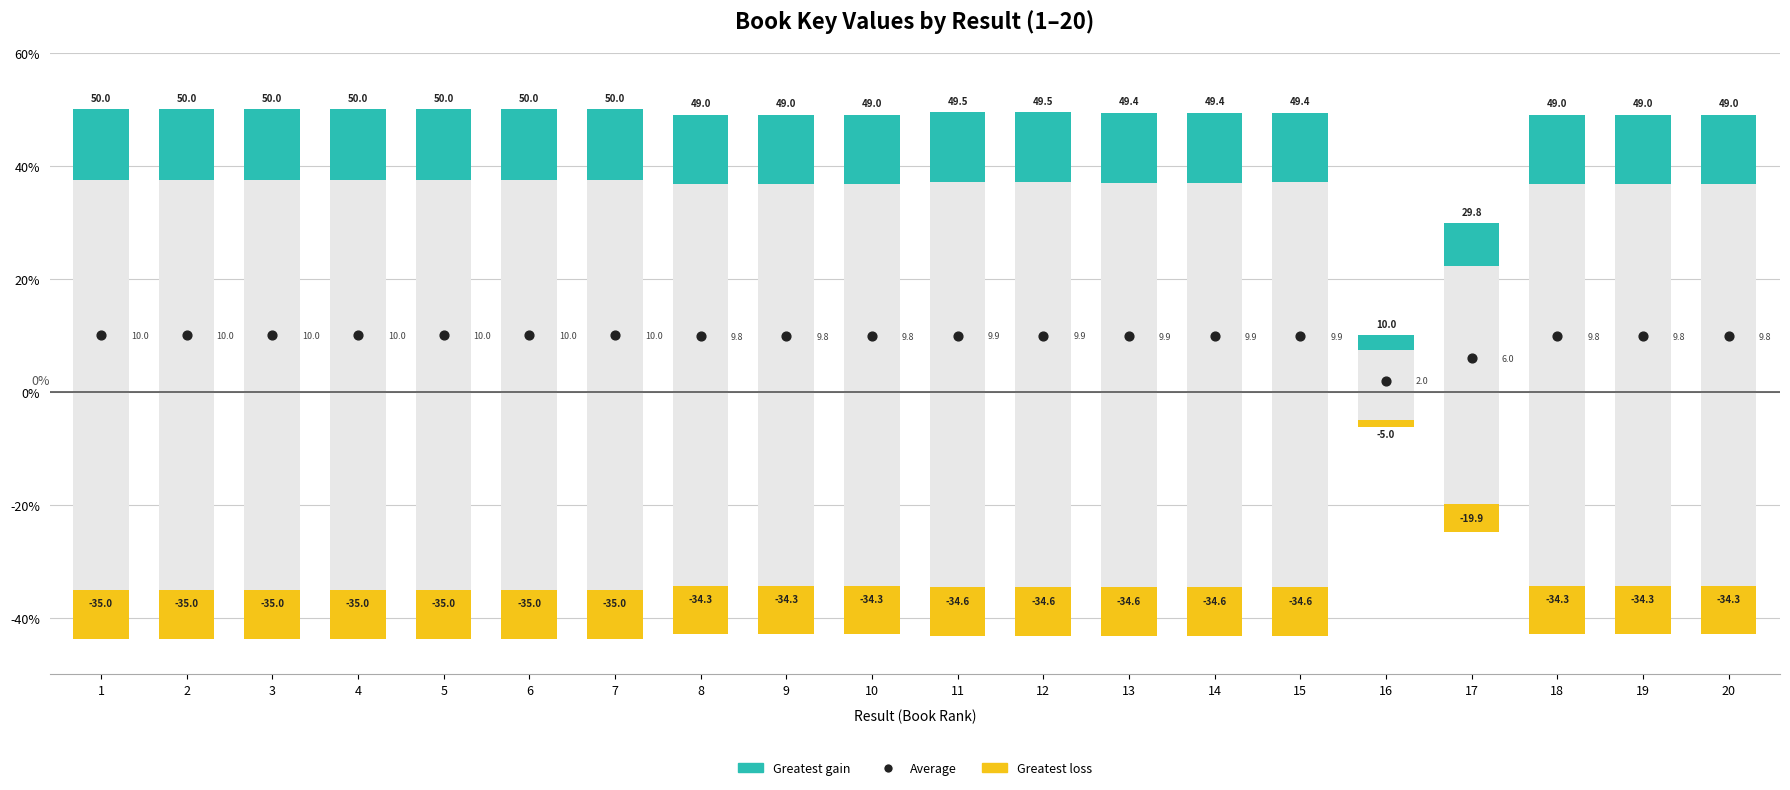

What is the change in value from 7 to 20?

-0.2